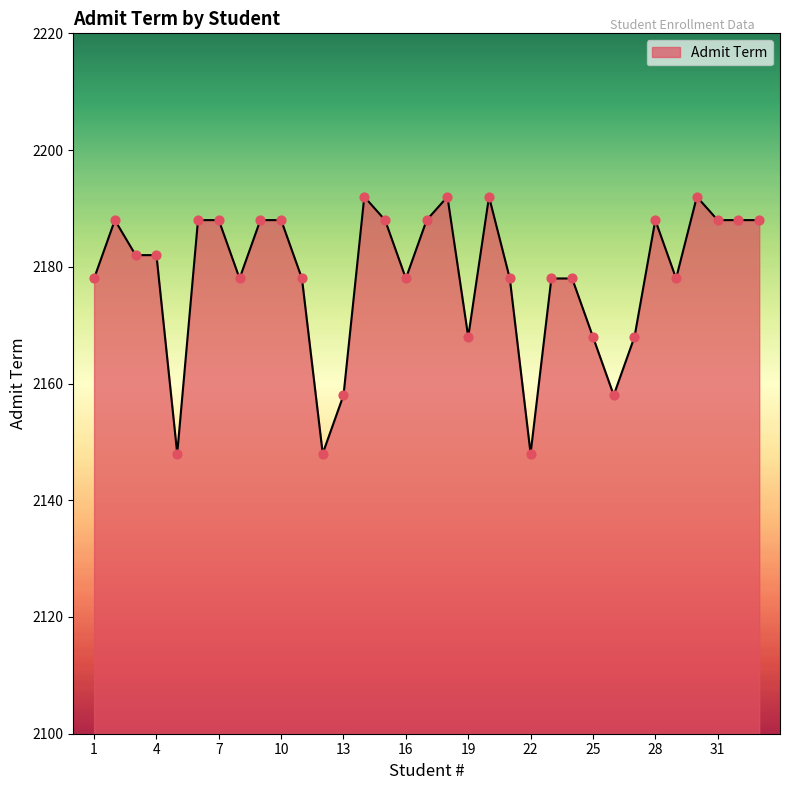

What is the minimum value shown in the chart?

2148